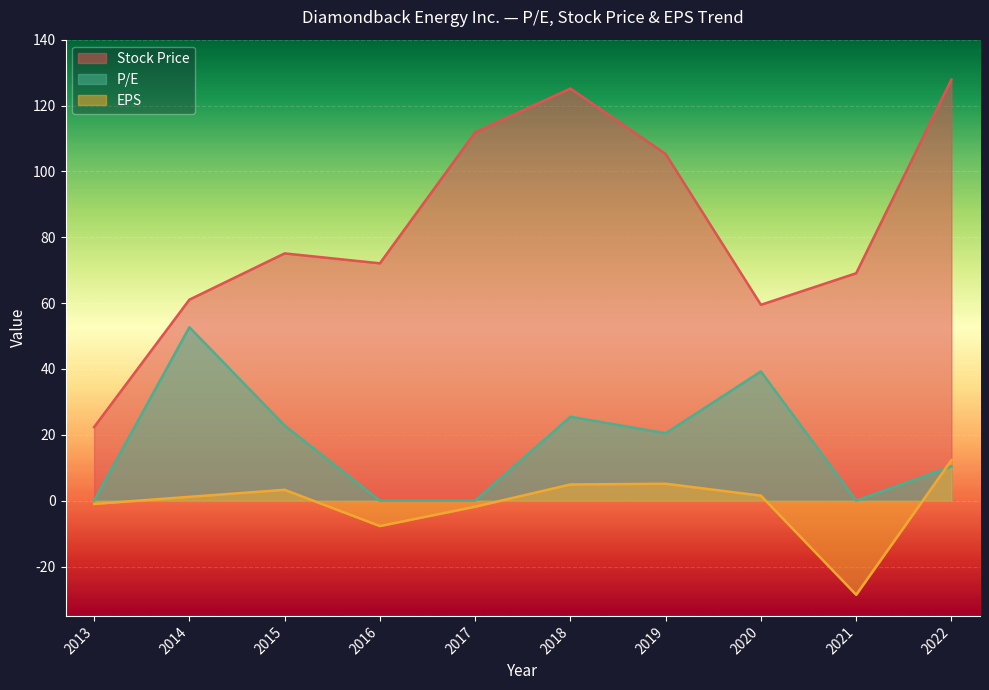

Is it true that P/E equals 10.4 at 2022?

True